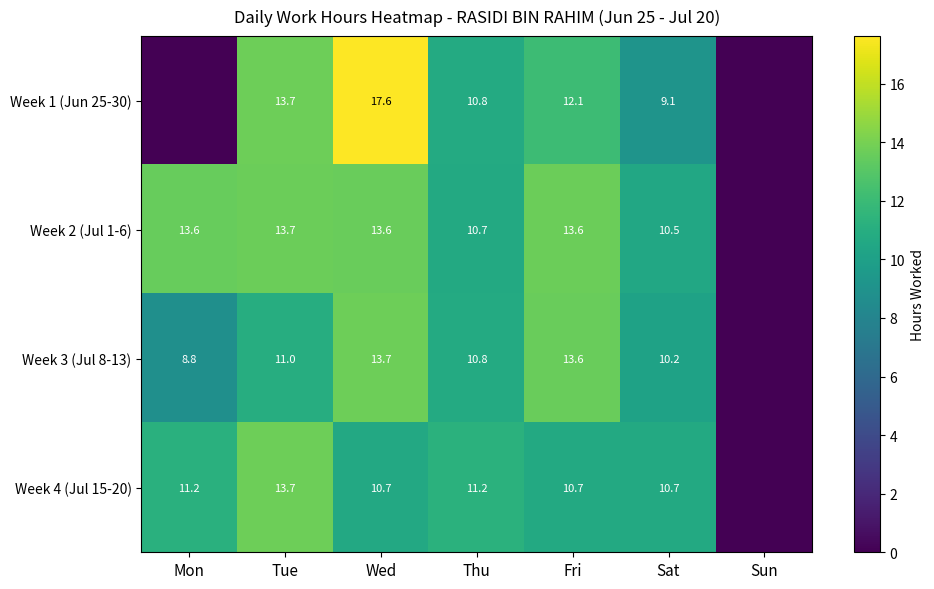

Rank the series by their maximum value, from highest to lowest.

Week 1 (Jun 25-30), Week 3 (Jul 8-13), Week 4 (Jul 15-20), Week 2 (Jul 1-6)